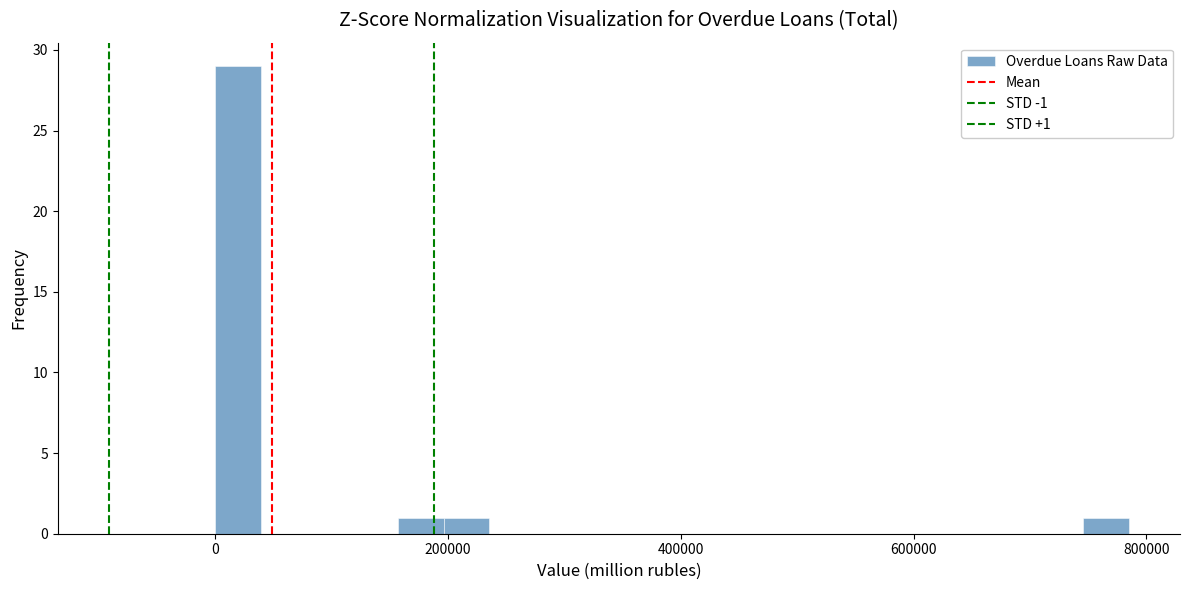

Around what value on the x-axis is the tallest bar? Give the approximate position of its centre, as read against the axis.

20000